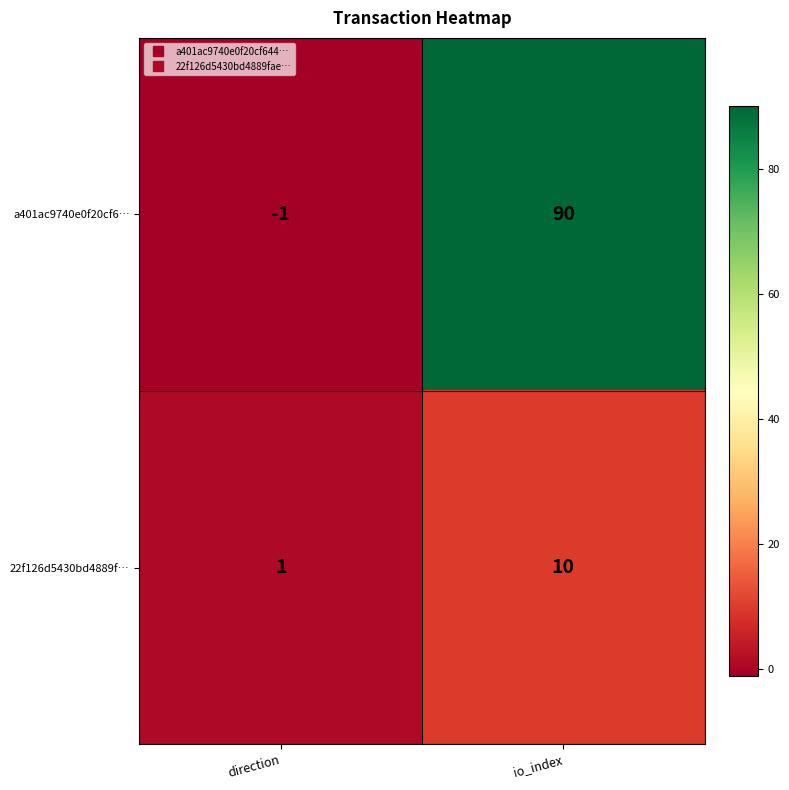

What is the minimum value shown in the chart?

-1